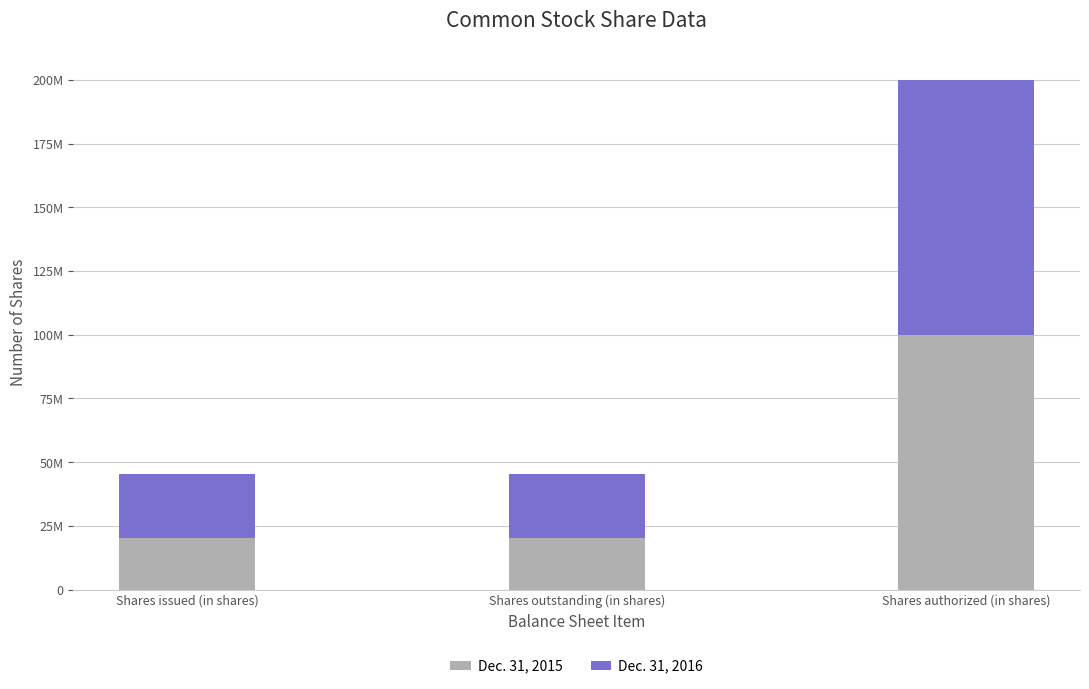

Are the bars horizontal?

No